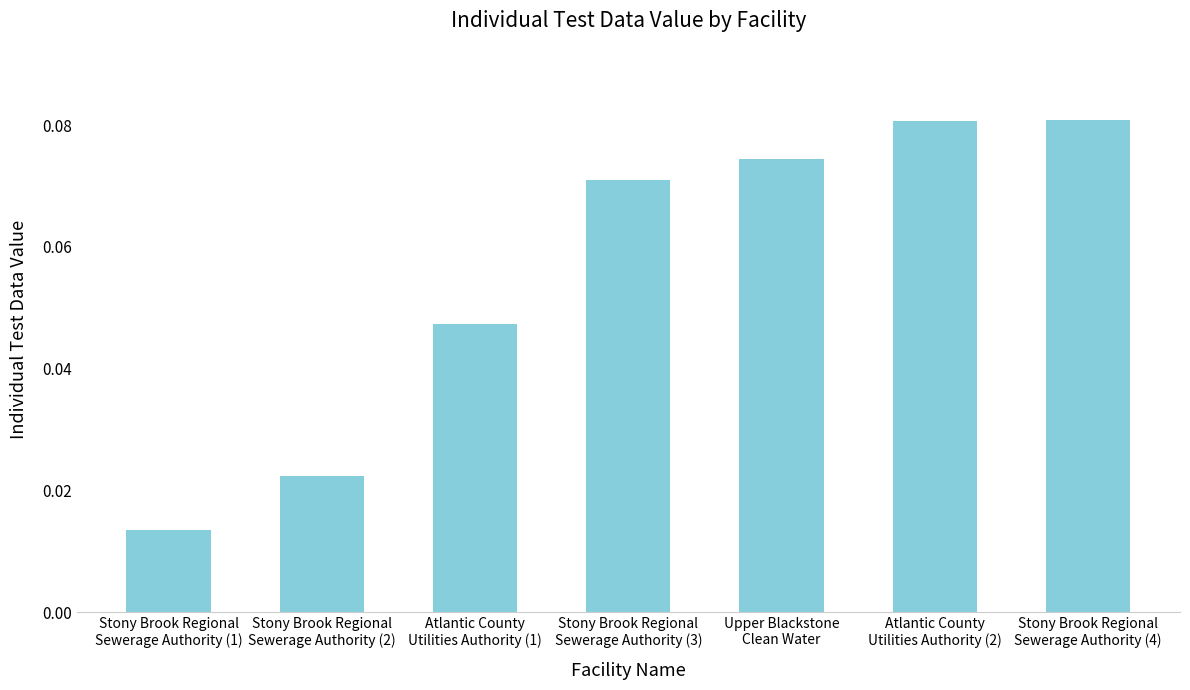

Count the values in the range 0 to 1.

7